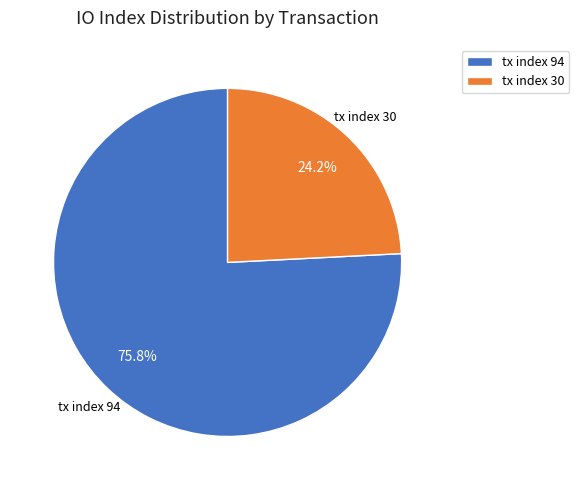

Which category has the biggest portion of the pie?

tx index 94